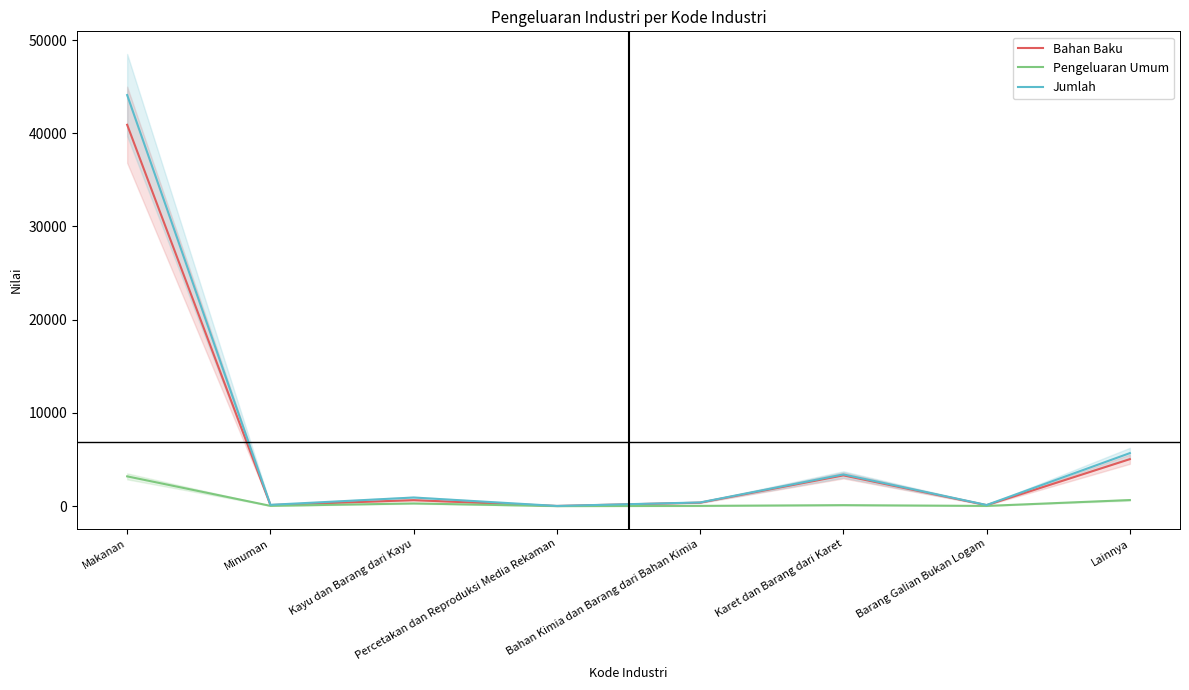

Where is Bahan Baku nearest to the value 20463?

Lainnya